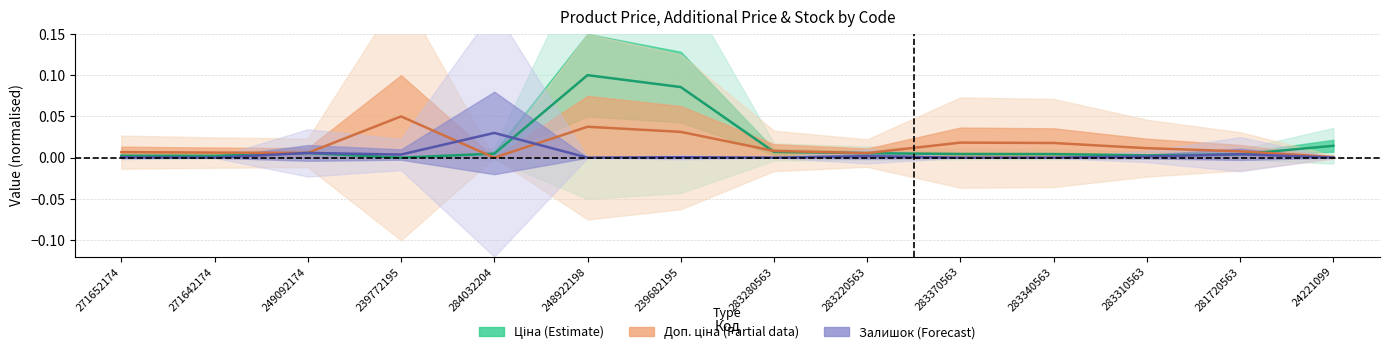

Is this an area chart (filled region under the line)?

No